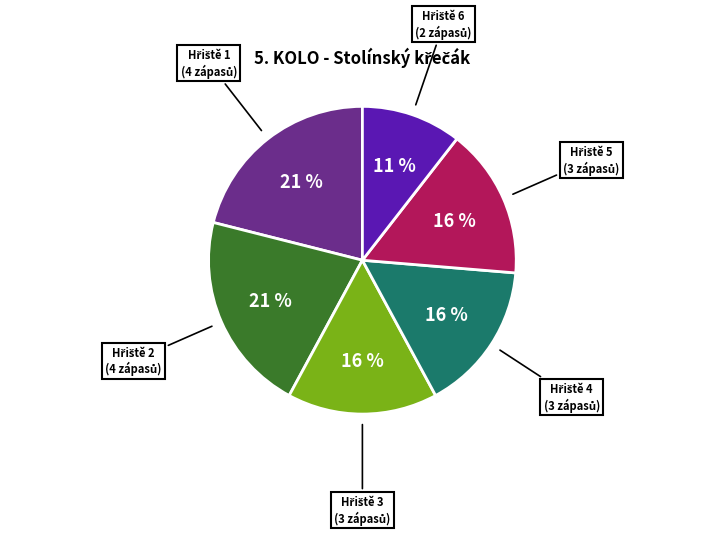

To the nearest percent, what is the average slice percentage?

17%